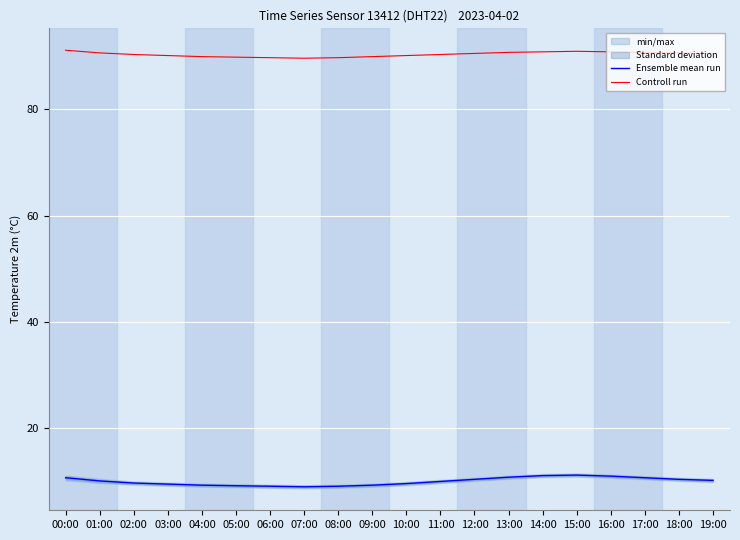

At which category is the sum across all series the highest?

15:00